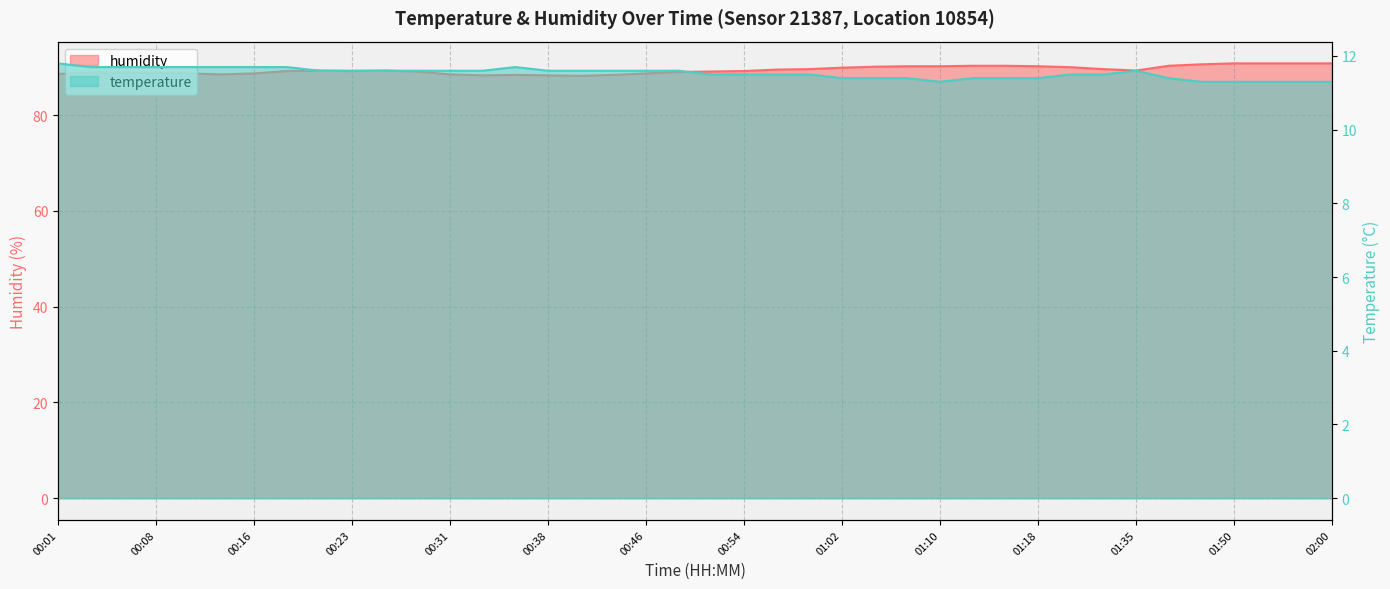

What is the label of the 29th point from the right?

00:28